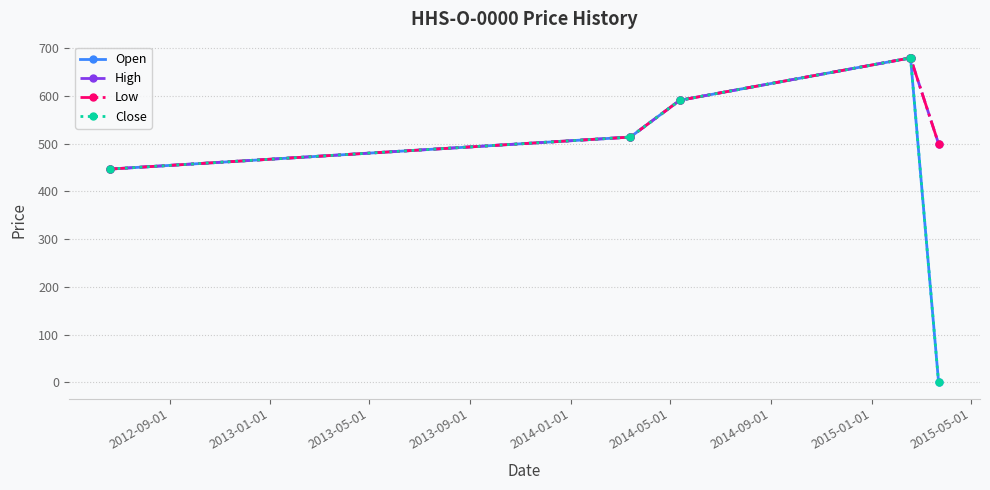

In Close, how many points are higher than both neighbors (excluding endpoints)?

1